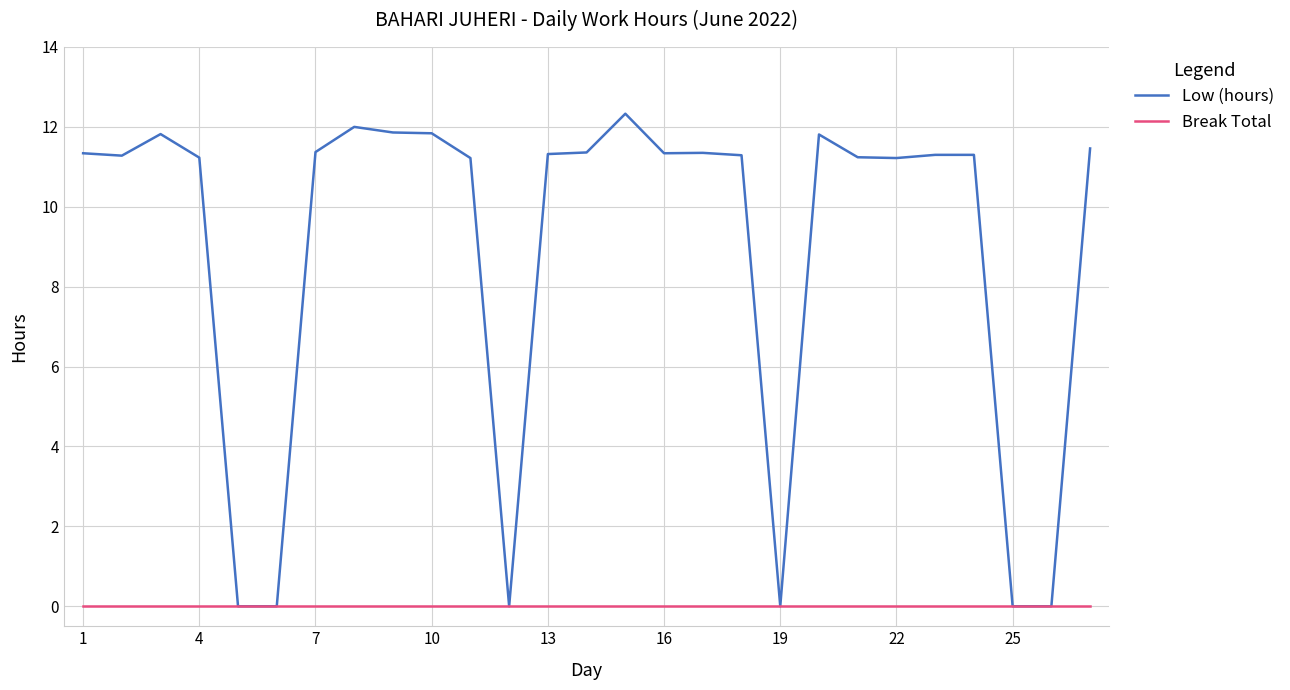

List the series in order of their overall mean, highest first.

Low (hours), Break Total